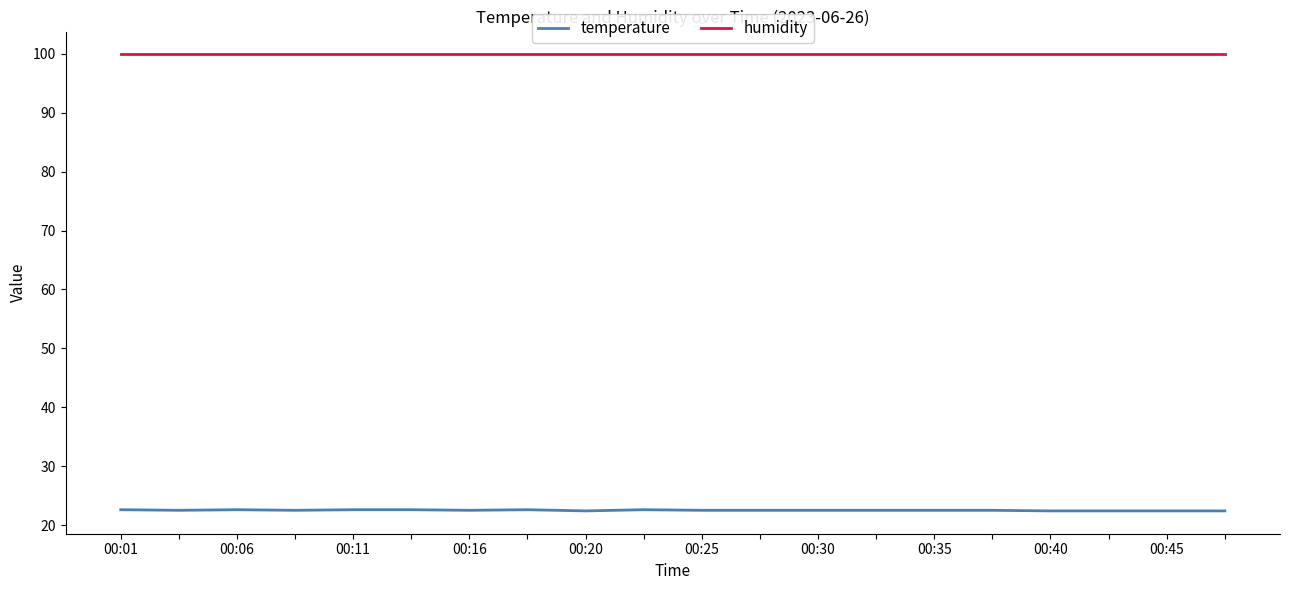

How many categories are shown in the chart?

20